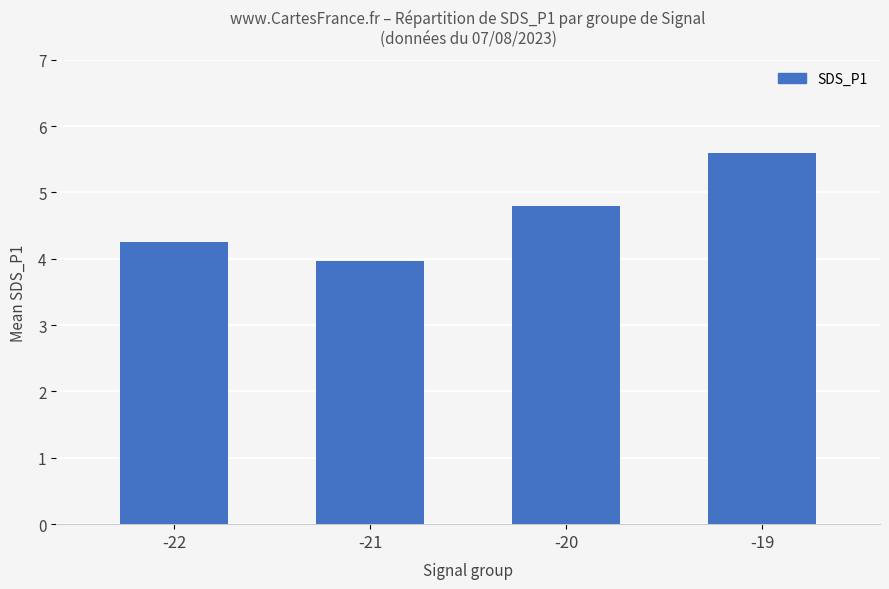

Rank the categories by value from highest to lowest.

-19, -20, -22, -21